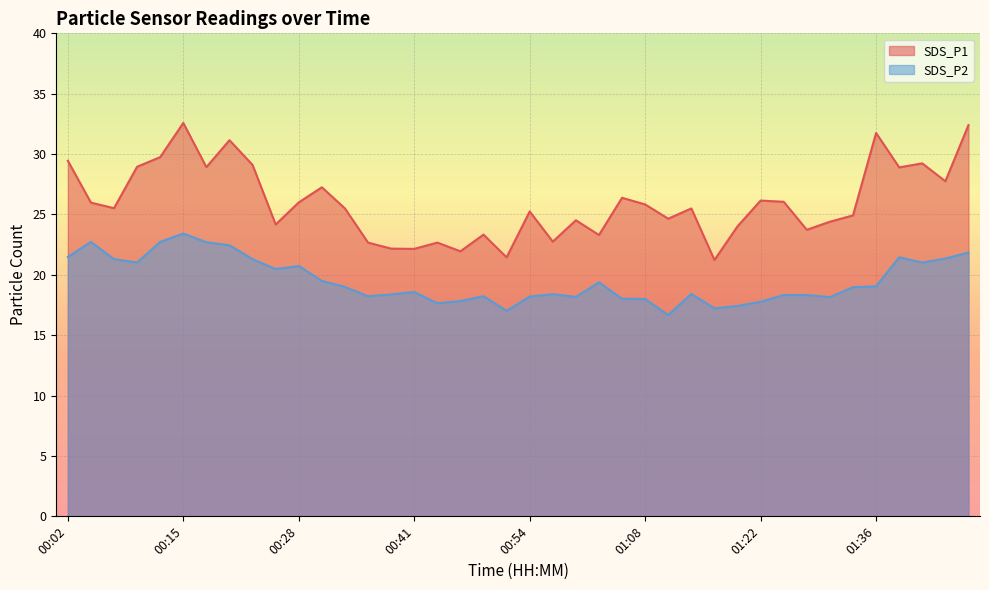

Rank the series by their average value, from highest to lowest.

SDS_P1, SDS_P2